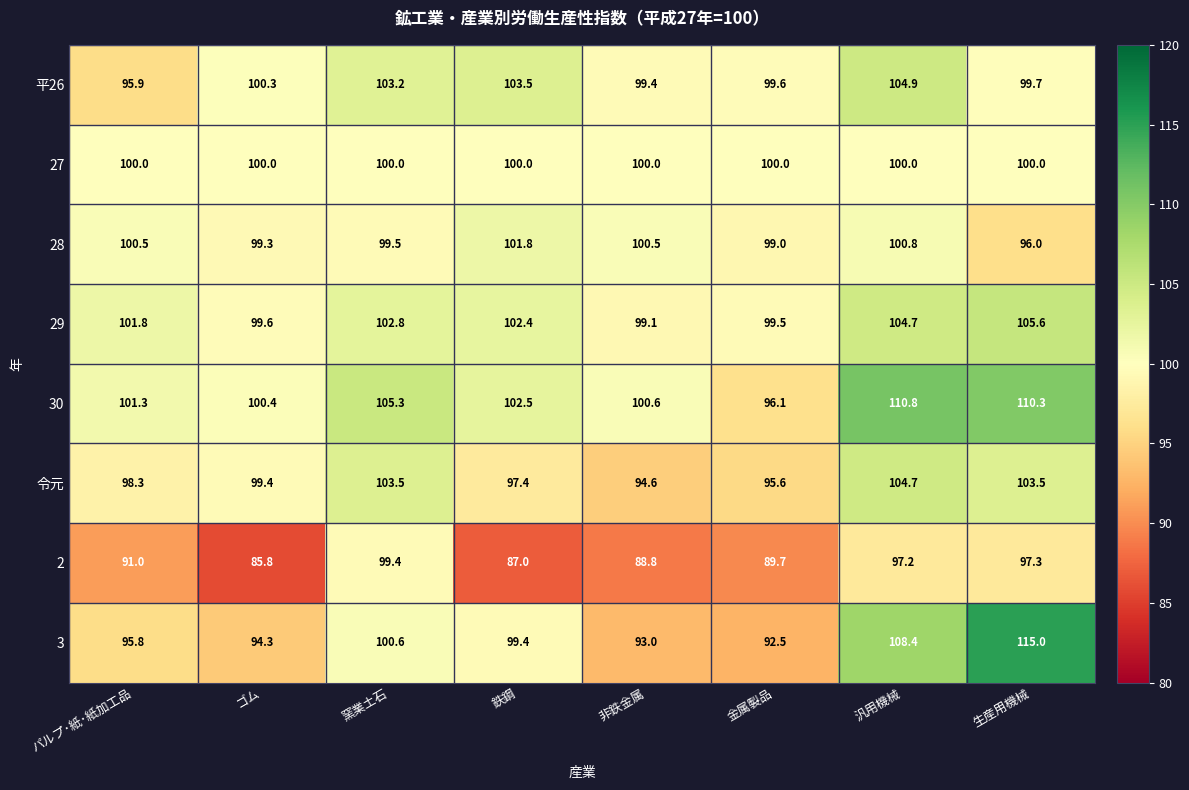

What is the smallest value displayed?

85.8